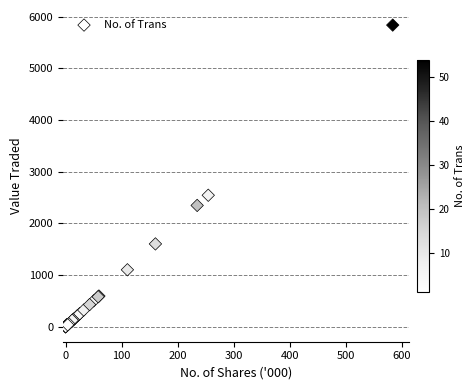

What Y value in the scatter plot is closest to 2919?

2544